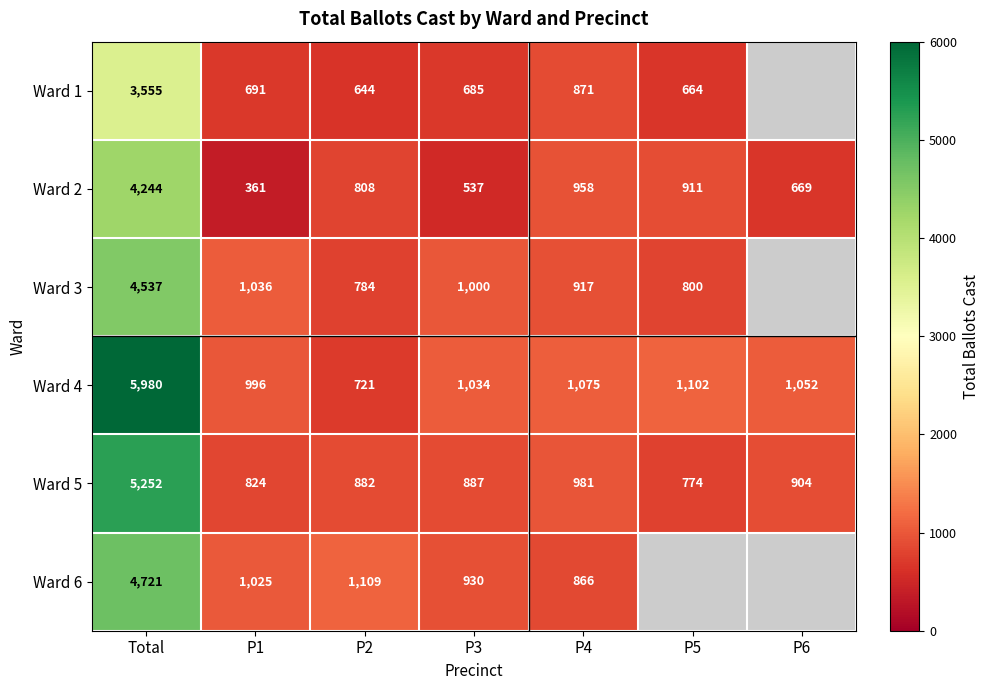

Rank the series at P1 from highest to lowest value.

Ward 3, Ward 6, Ward 4, Ward 5, Ward 1, Ward 2